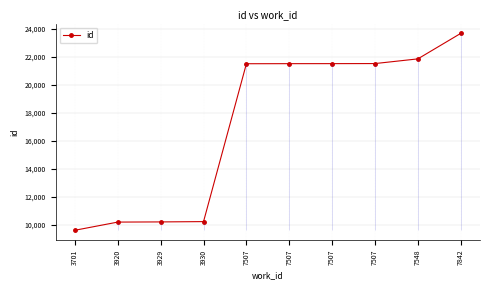

How many data points does each series have?

10